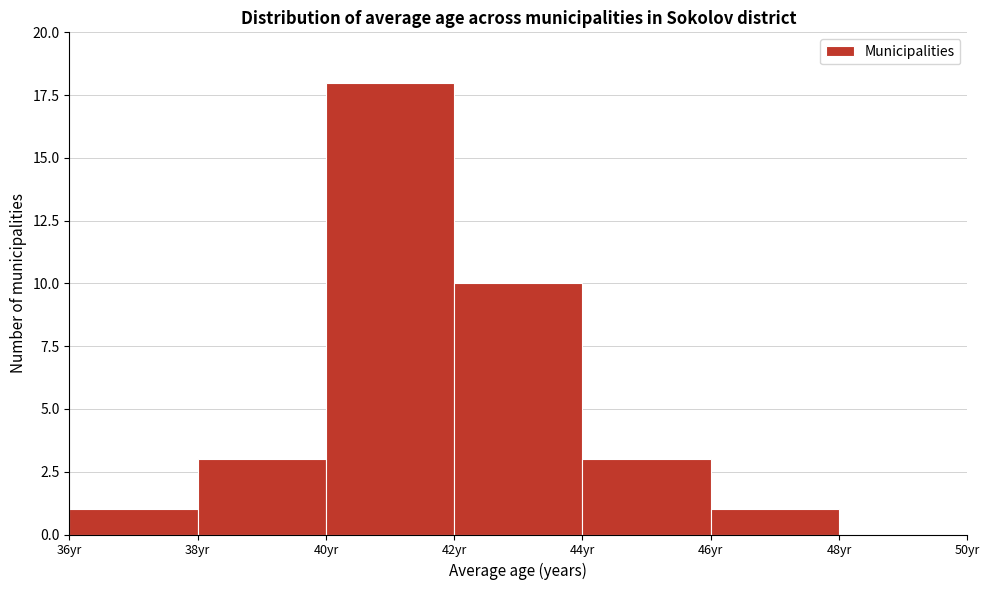

What is the height of the bar covering 42 to 44 on the x-axis? The values are not printed on the chart, so give them approximately, as read against the axis.

10